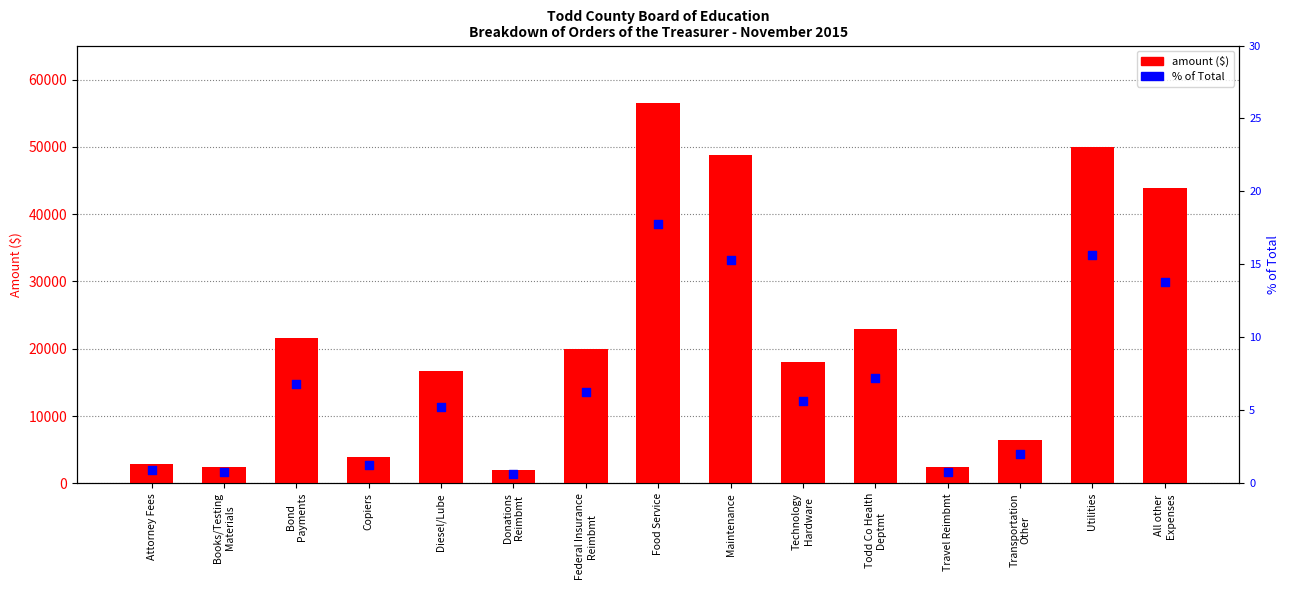

Which series reaches the maximum Y coordinate?

amount ($)